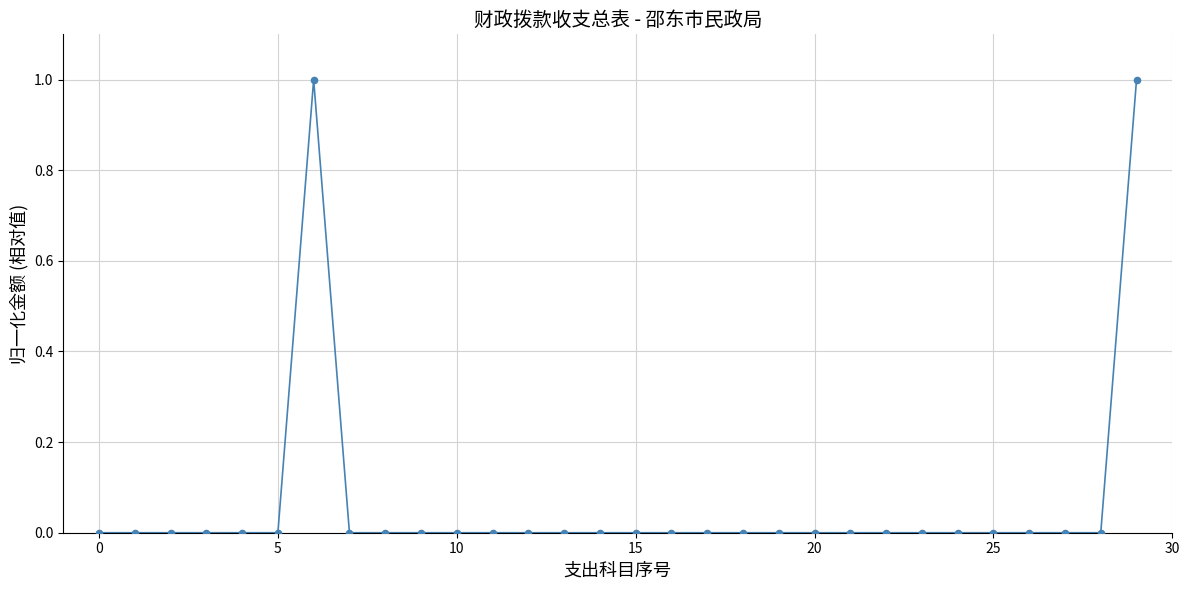

How many points are shown in the scatter plot?

30